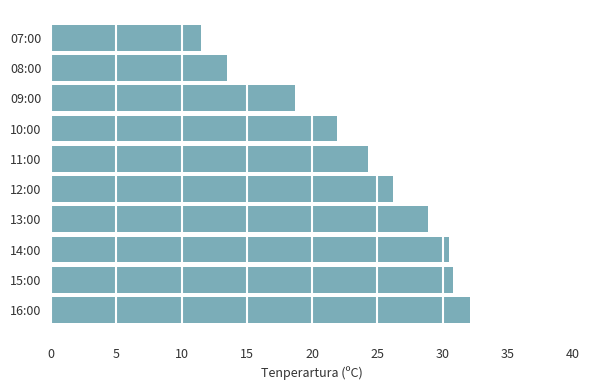

Which category has the lowest value across all series?

07:00